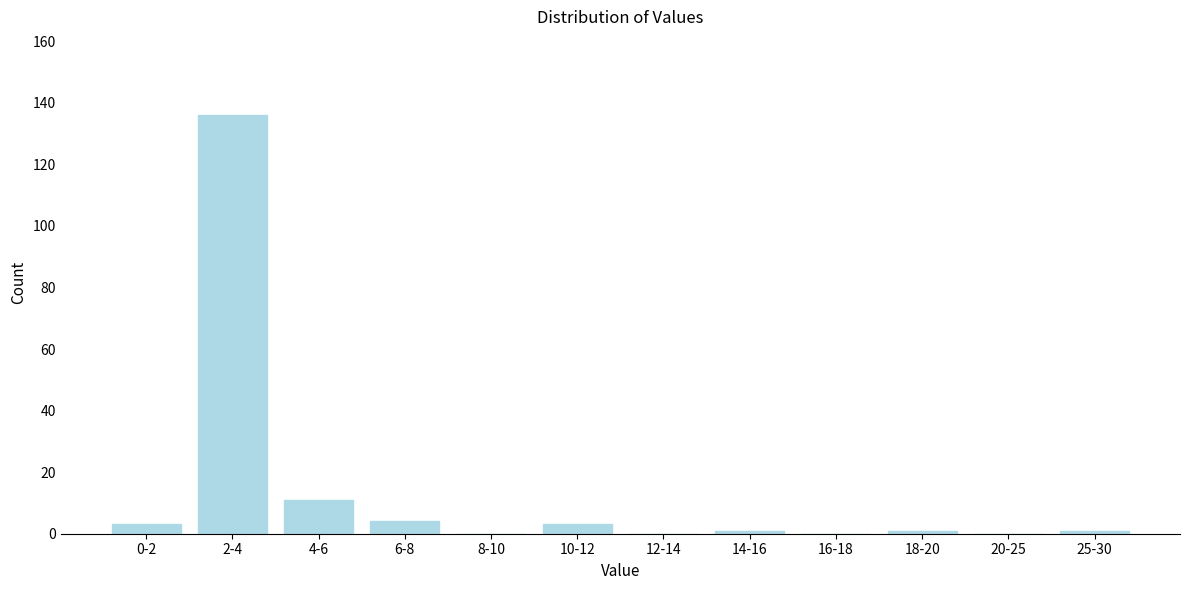

Reading right to left, transcribe all the data shown in this chart.

25-30=1	20-25=0	18-20=1	16-18=0	14-16=1	12-14=0	10-12=3	8-10=0	6-8=4	4-6=11	2-4=136	0-2=3